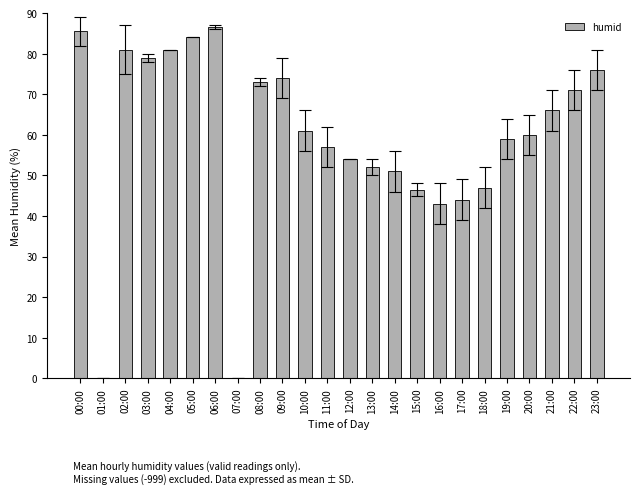

What is the sum of all values?

1431.5